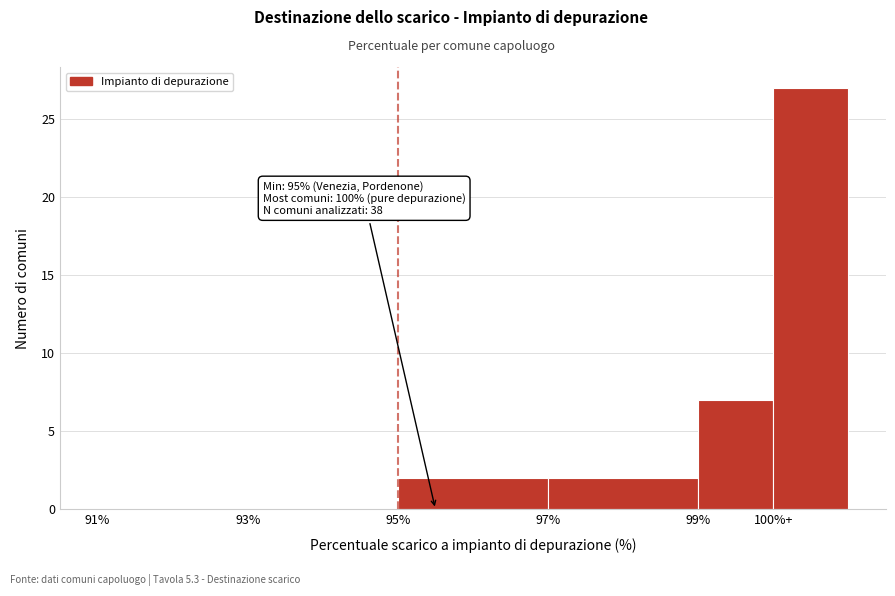

Reading left to right, extract all data points from this chart.

91%=0	93%=0	95%=2	97%=2	99%=7	100%+=27